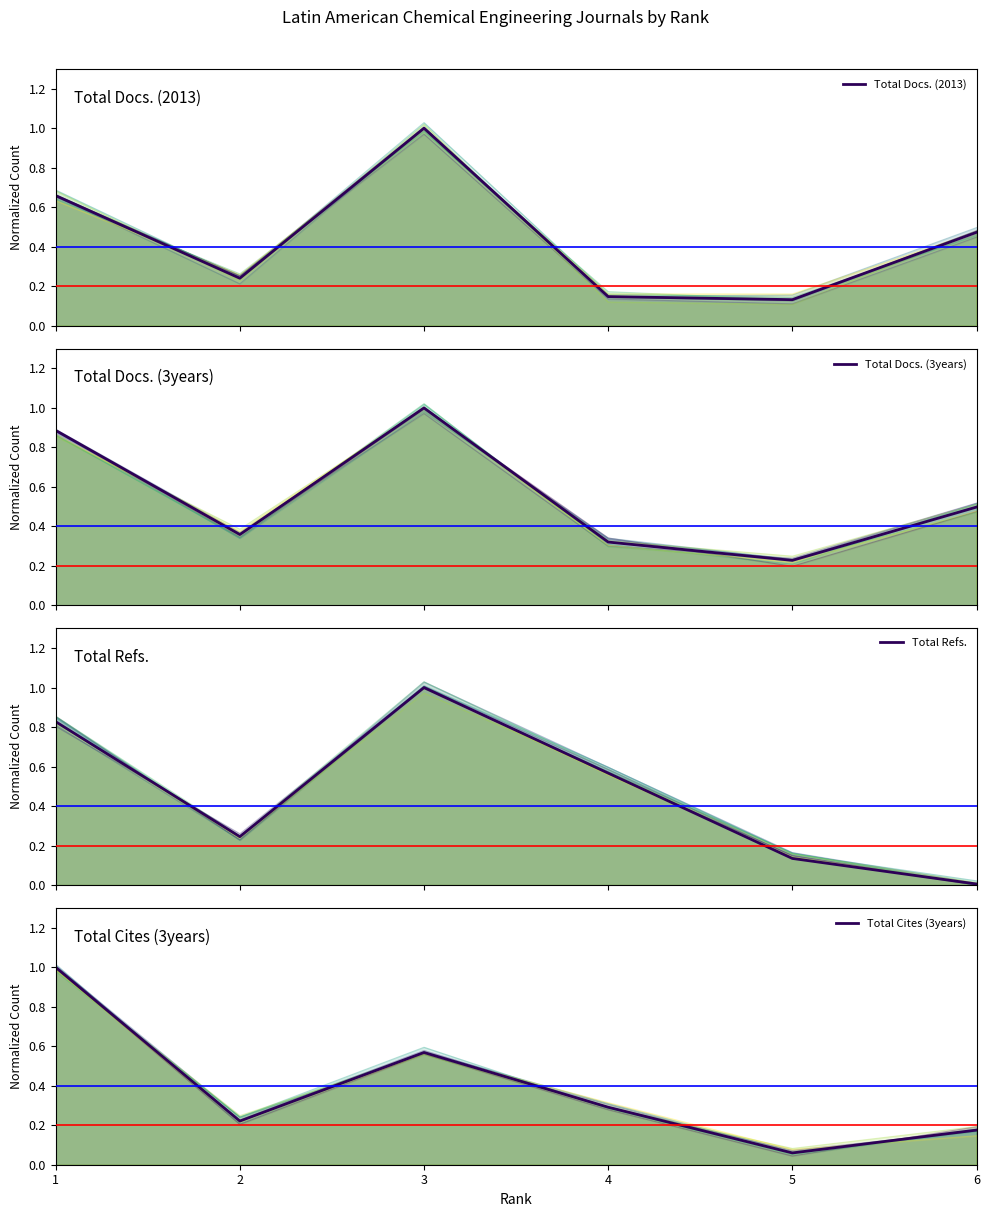

List the labels in order of Total Docs. (3years) value, largest first.

3, 1, 6, 2, 4, 5